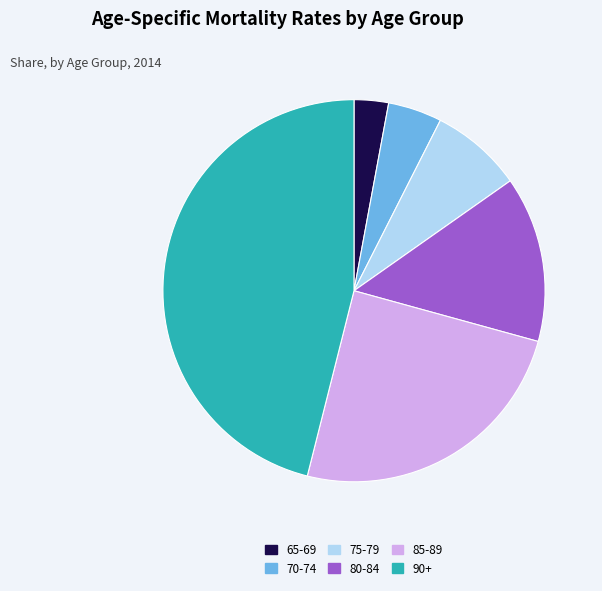

Which category has the smallest portion of the pie?

65-69